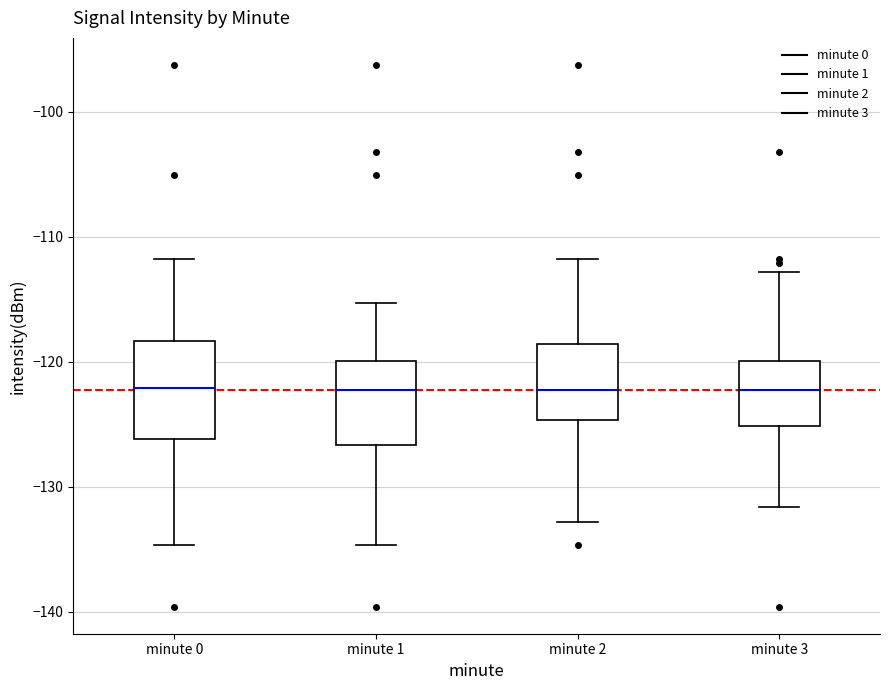

Reading left to right, read every box against the y-axis: the position of its median line, the range the box covers, and the ends of its whiskers. The values are not printed on the chart, so give them approximately, as read against the axis.

minute 0: median -122, box -126 to -118, whiskers -135 to -112
minute 1: median -122, box -127 to -120, whiskers -135 to -115
minute 2: median -122, box -125 to -119, whiskers -133 to -112
minute 3: median -122, box -125 to -120, whiskers -132 to -113